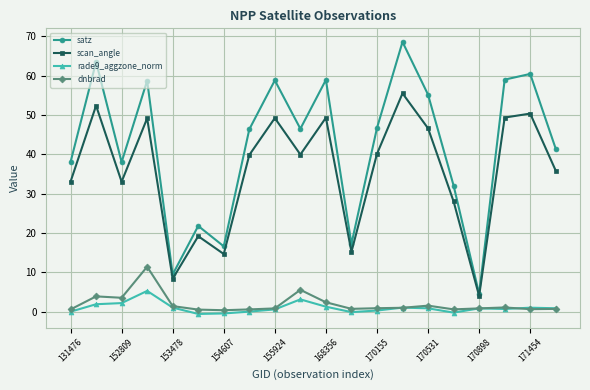

True or false: scan_angle has more than 2 points higher than both neighbors.

True